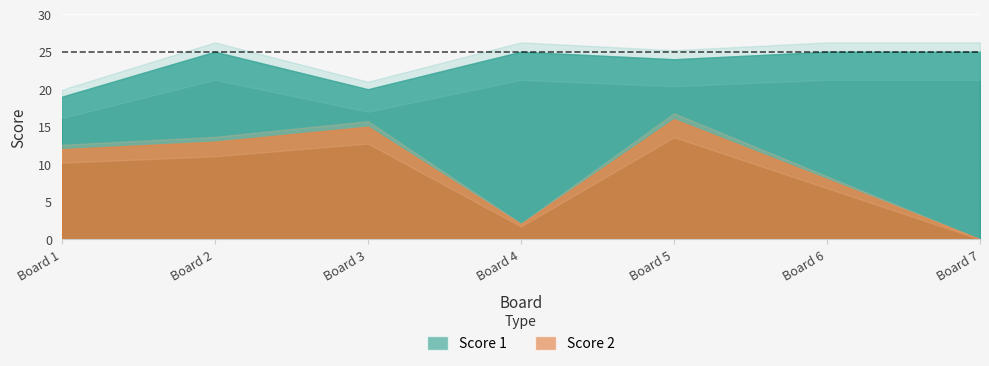

What is the lowest value of the Score 1 series?

19